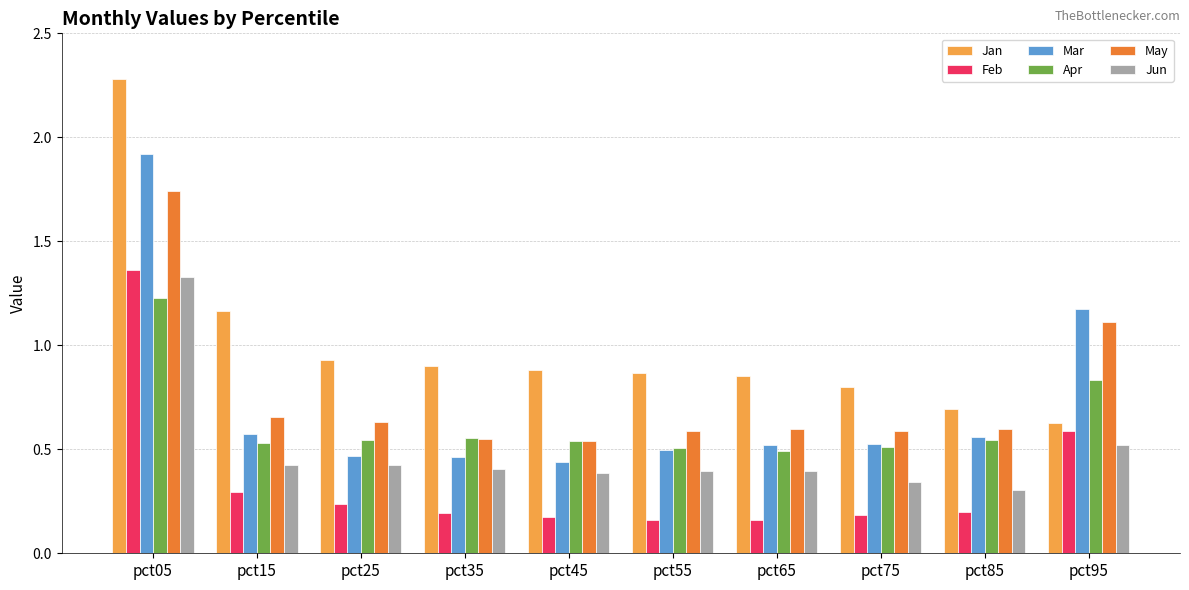

What is the sum of all May values?

7.6